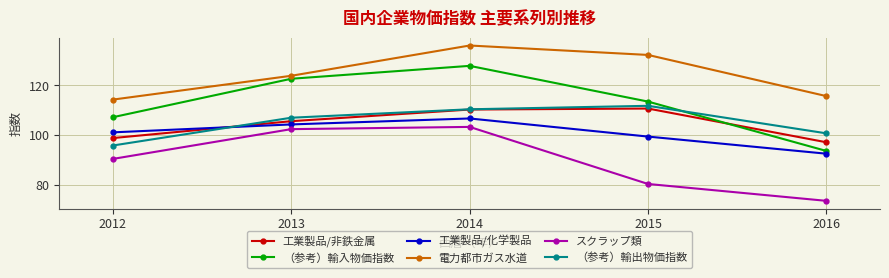

List the labels in order of 工業製品/化学製品 value, smallest first.

2016, 2015, 2012, 2013, 2014